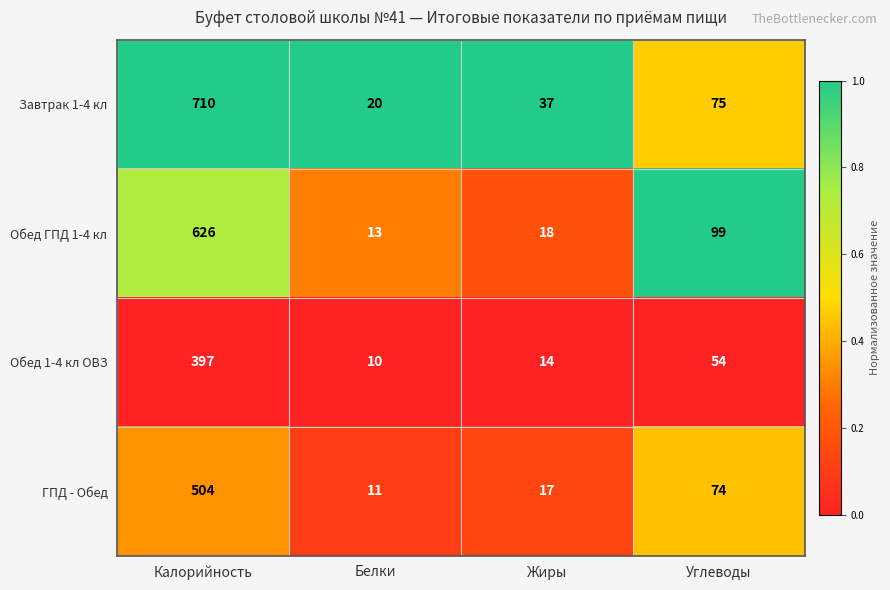

The value of ГПД - Обед at Жиры is 17. True or false?

True